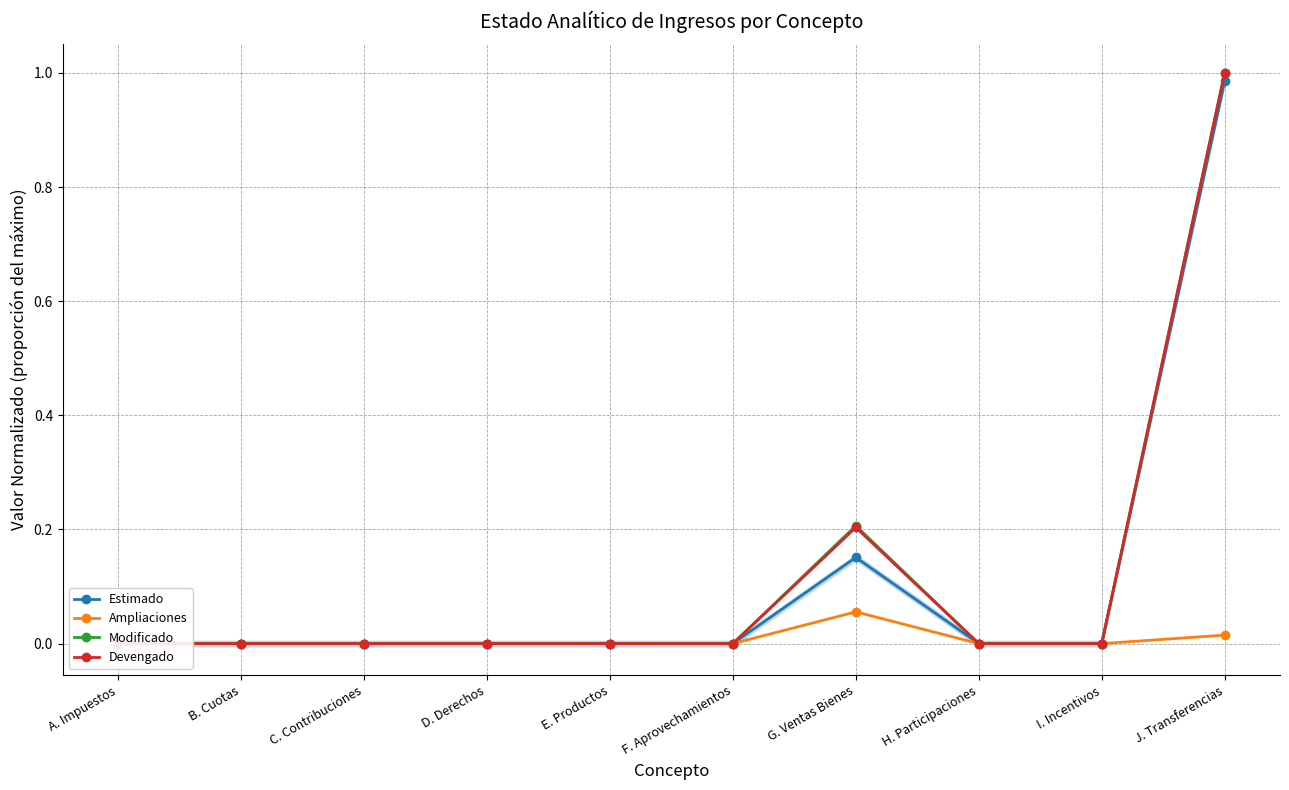

What is the maximum value for Ampliaciones?

0.1